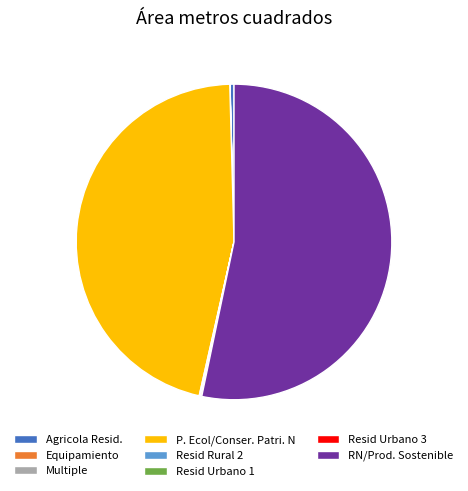

What is the largest slice in the pie chart?

RN/Prod. Sostenible